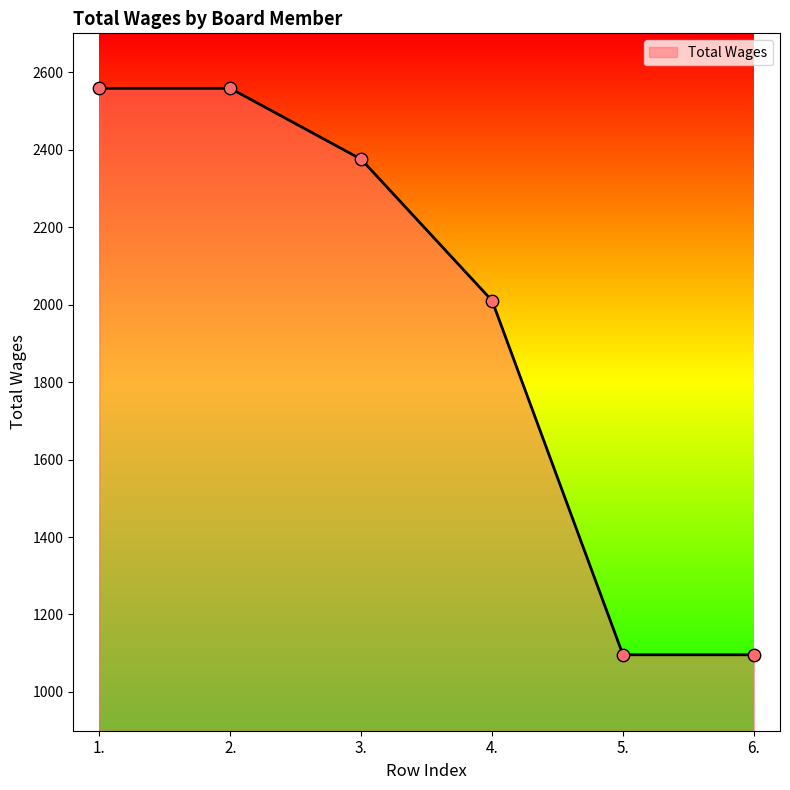

Approximately how many times larger is the value at 1. compared to 3.?

1.1